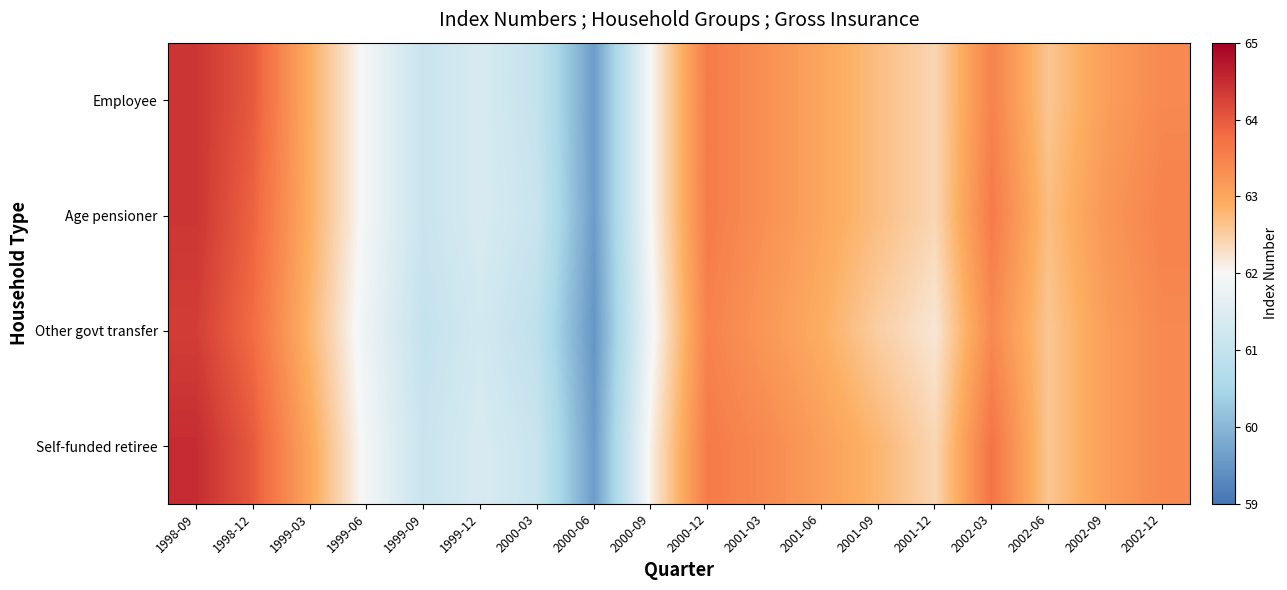

Which has a higher value, 2001-03 or 2001-12?

2001-03